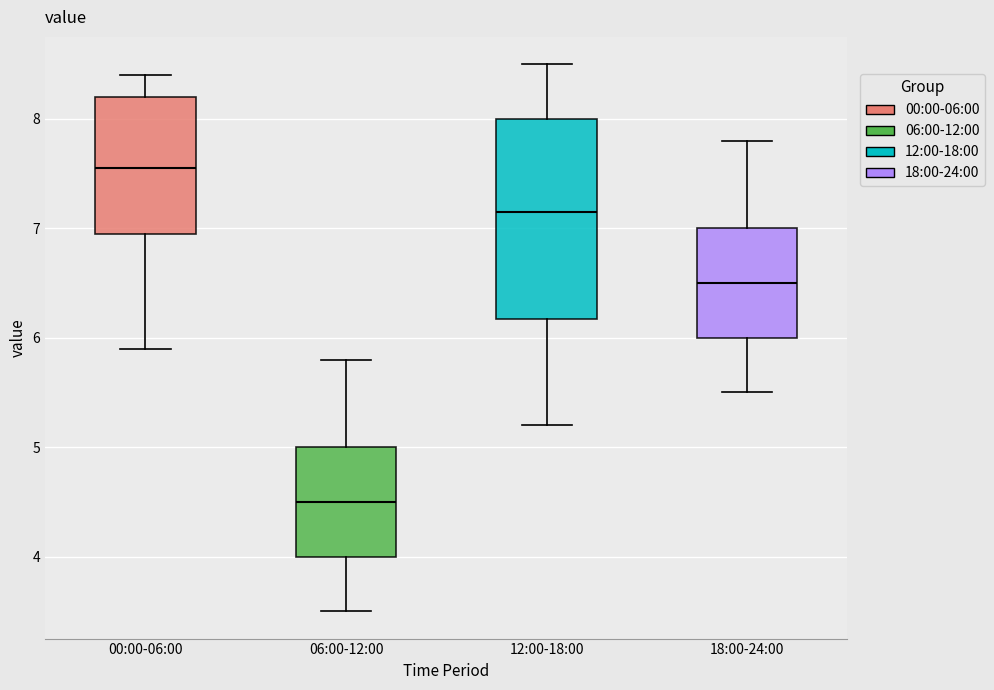

Reading left to right, transcribe this box plot: for each box, give where its median line is, the range the box spans, and where its two whiskers end, as read against the y-axis. The values are not printed on the chart, so give them approximately, as read against the axis.

00:00-06:00: median 7.6, box 7.0 to 8.2, whiskers 5.9 to 8.4
06:00-12:00: median 4.5, box 4.0 to 5.0, whiskers 3.5 to 5.8
12:00-18:00: median 7.2, box 6.2 to 8.0, whiskers 5.2 to 8.5
18:00-24:00: median 6.5, box 6.0 to 7.0, whiskers 5.5 to 7.8